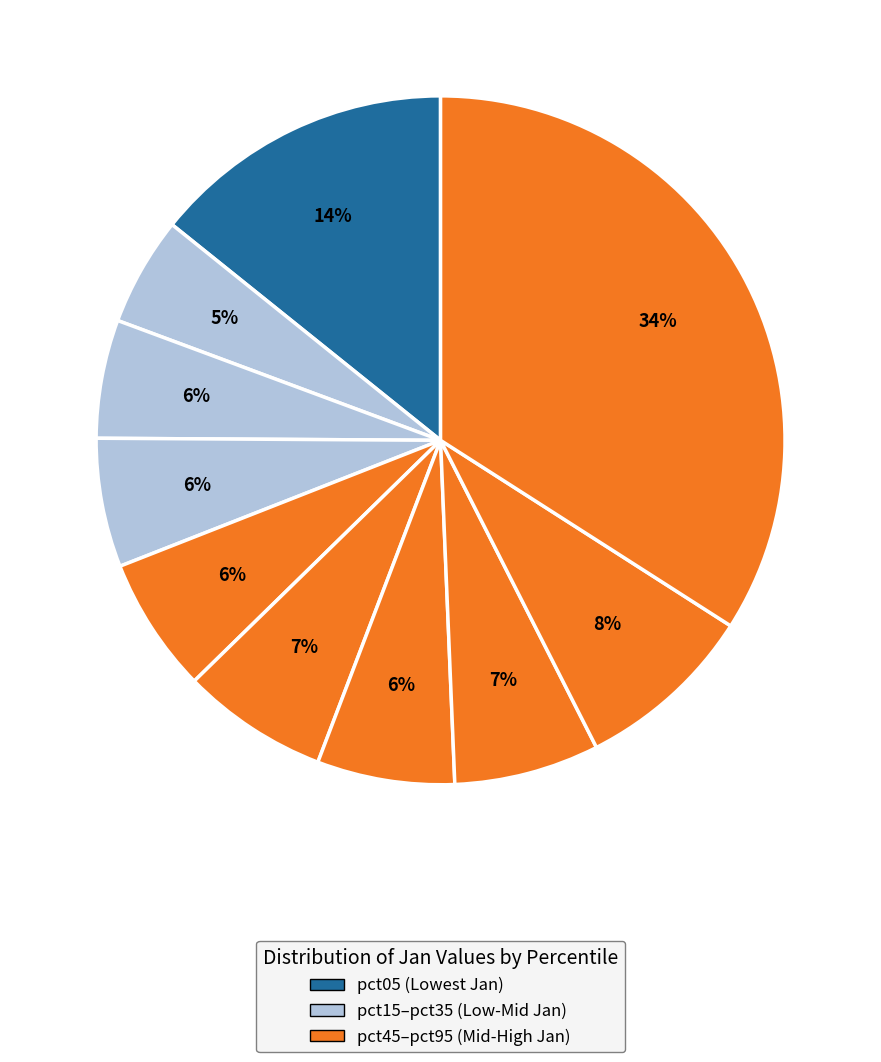

How many slices are in this pie chart?

10